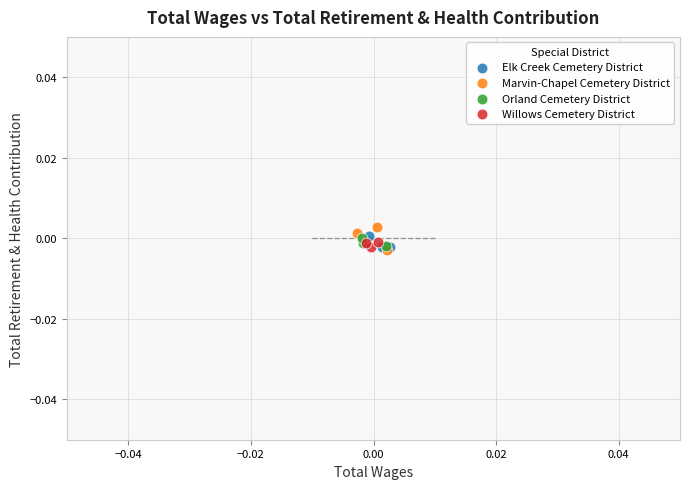

What are all the series names shown in the legend?

Elk Creek Cemetery District, Marvin-Chapel Cemetery District, Orland Cemetery District, Willows Cemetery District